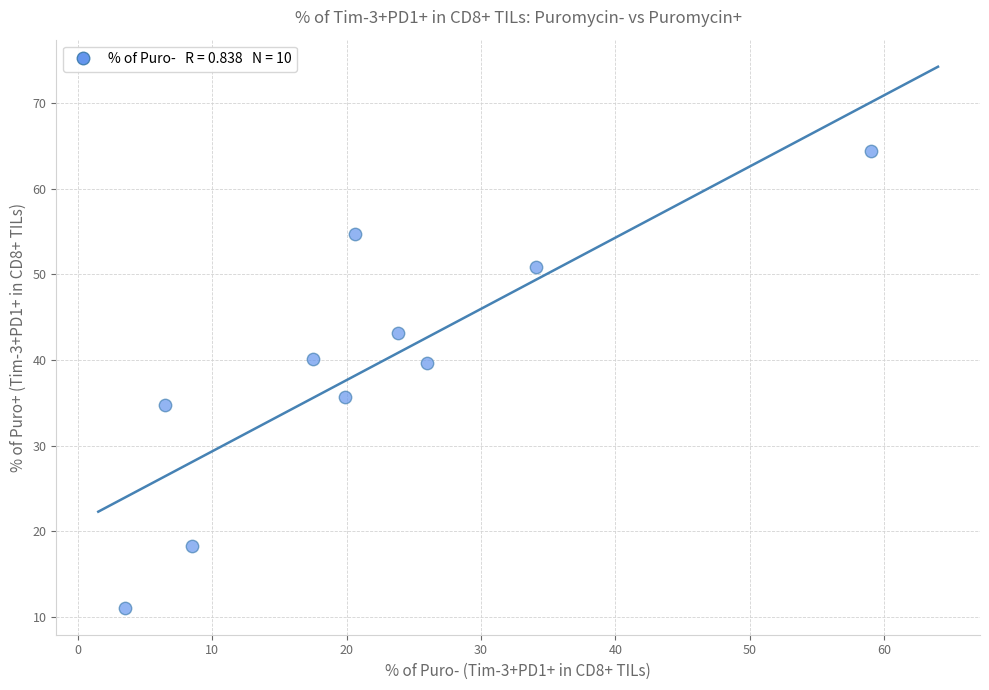

What Y value in the scatter plot is closest to 37?

35.7